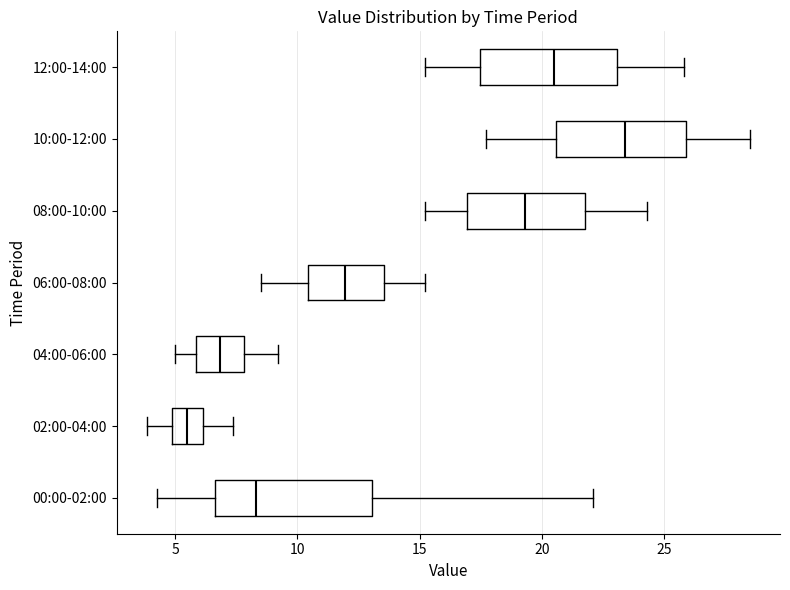

Reading bottom to top, read every box against the x-axis: the position of its median line, the range the box covers, and the ends of its whiskers. The values are not printed on the chart, so give them approximately, as read against the axis.

00:00-02:00: median 8.5, box 6.5 to 13.0, whiskers 4.5 to 22.0
02:00-04:00: median 5.5, box 5.0 to 6.0, whiskers 4.0 to 7.5
04:00-06:00: median 7.0, box 6.0 to 8.0, whiskers 5.0 to 9.0
06:00-08:00: median 12.0, box 10.5 to 13.5, whiskers 8.5 to 15.0
08:00-10:00: median 19.5, box 17.0 to 22.0, whiskers 15.0 to 24.5
10:00-12:00: median 23.5, box 20.5 to 26.0, whiskers 17.5 to 28.5
12:00-14:00: median 20.5, box 17.5 to 23.0, whiskers 15.0 to 26.0